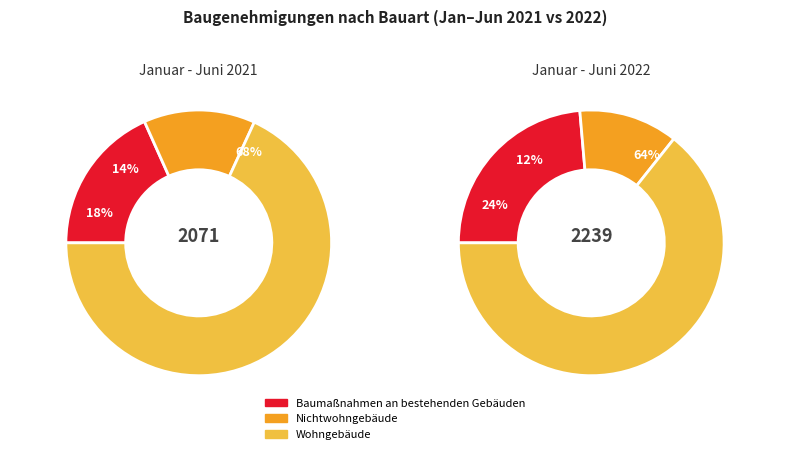

What is the spread (max minus min) of values at Januar - Juni 2022?

1170